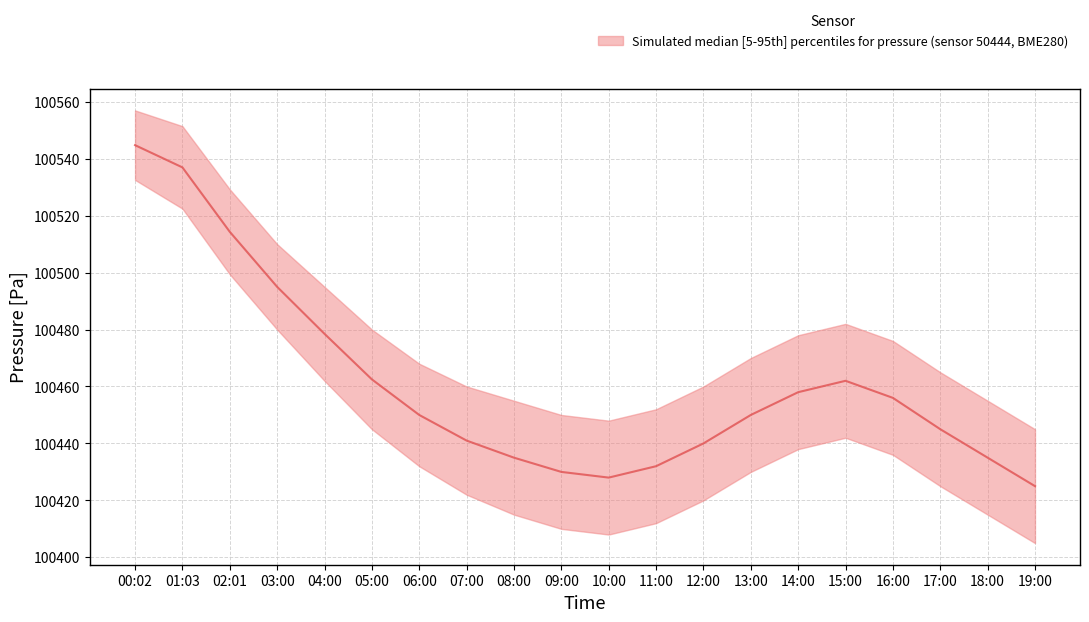

Rank the categories by value from highest to lowest.

00:02, 01:03, 02:01, 03:00, 04:00, 05:00, 15:00, 14:00, 16:00, 06:00, 13:00, 17:00, 07:00, 12:00, 08:00, 18:00, 11:00, 09:00, 10:00, 19:00